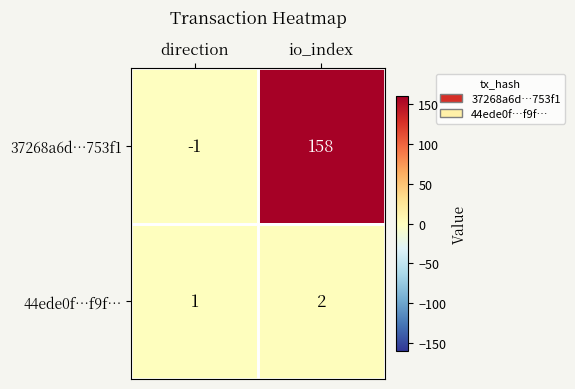

True or false: 37268a6d…753f1 has a value of 256 at io_index.

False